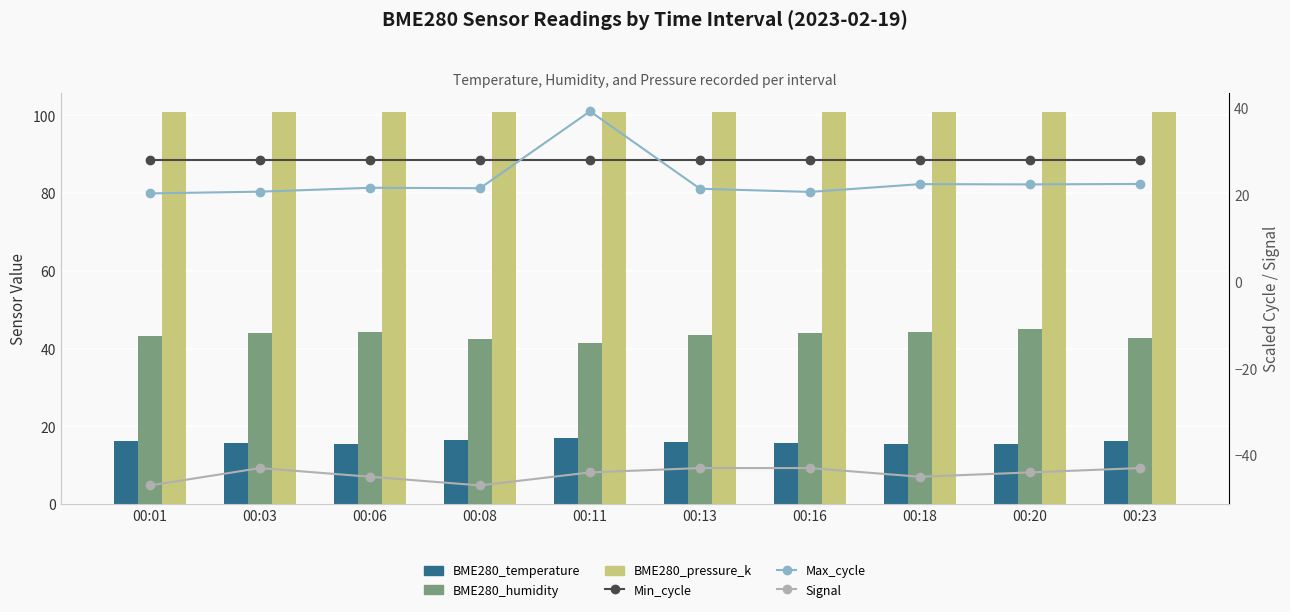

What is the value of the BME280_pressure_k bar at the 7th from the left?

100.8